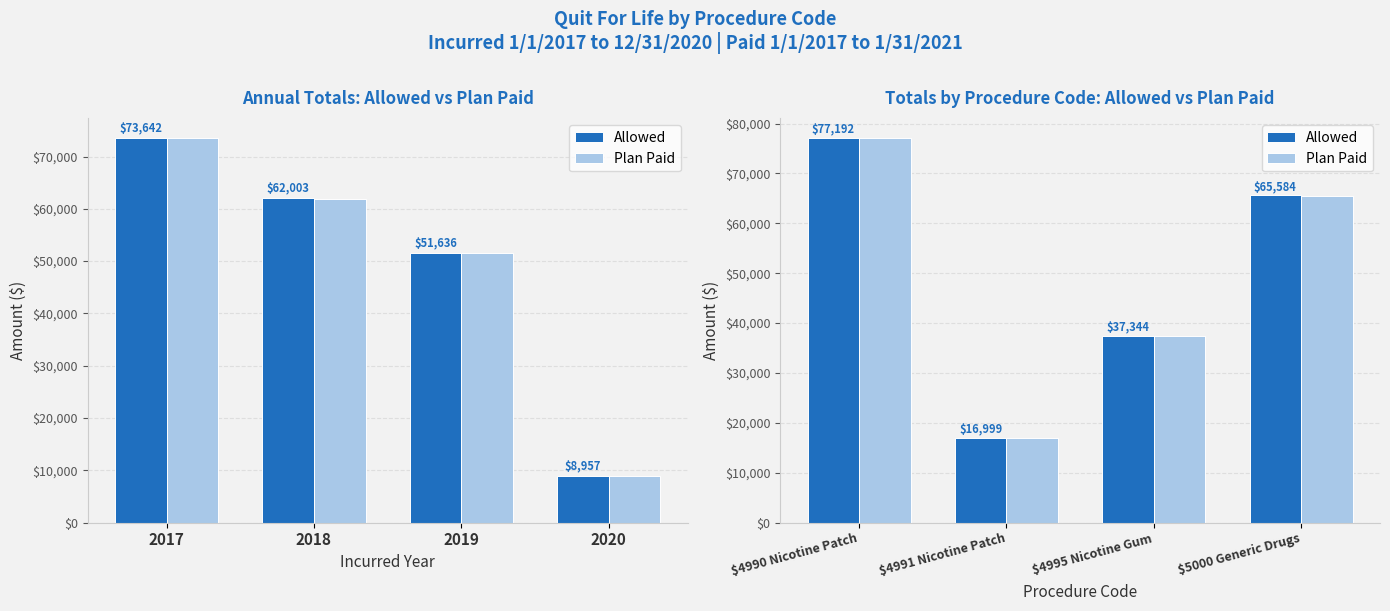

Count the Plan Paid values in the range 37344 to 77192.

3